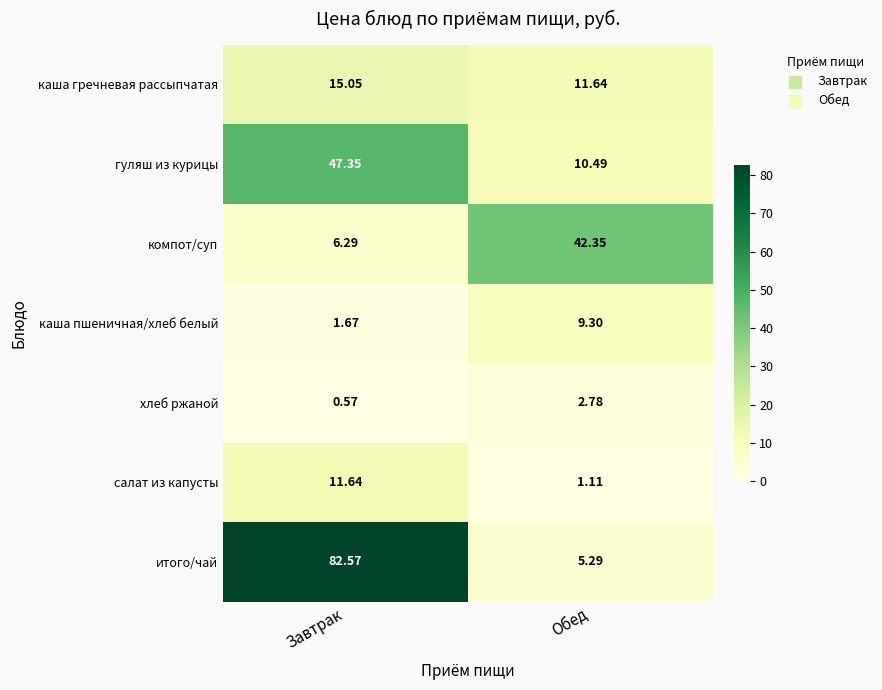

At which label does компот/суп first exceed 42?

Обед